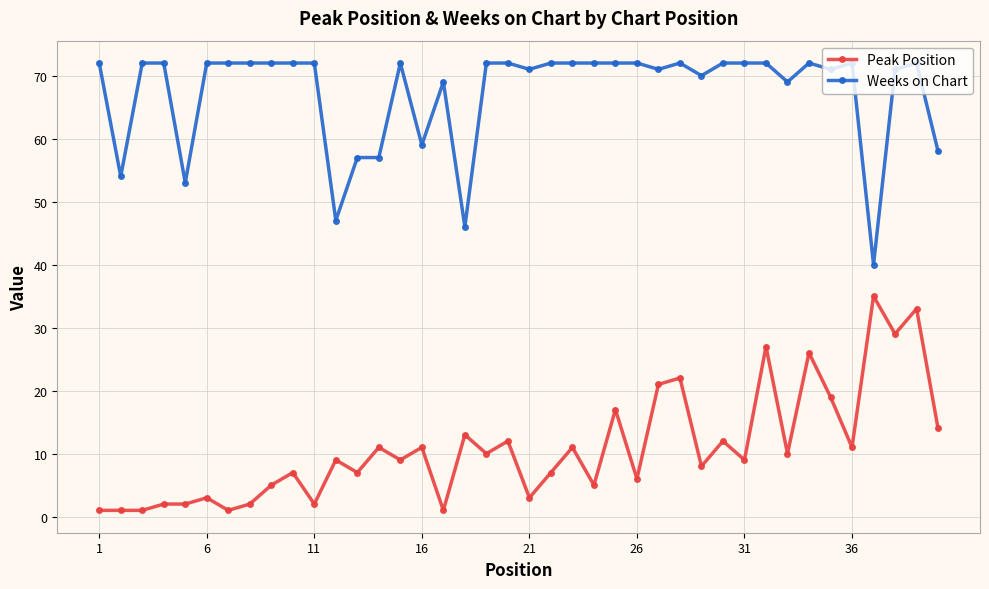

What is the average value of the Peak Position series?

11